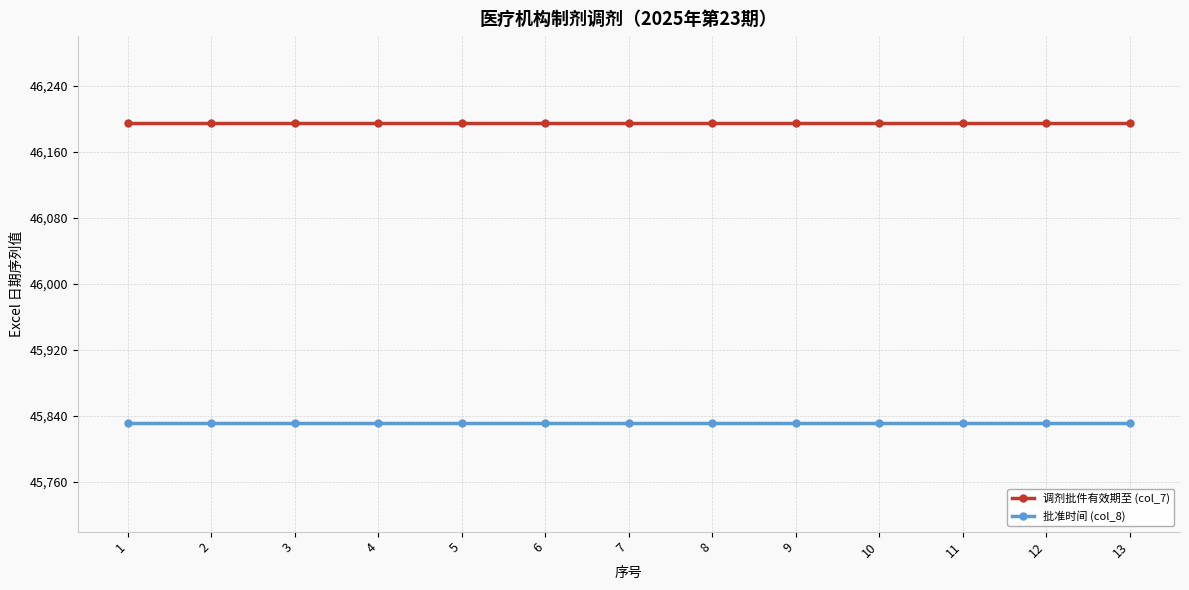

True or false: 调剂批件有效期至 (col_7) and 批准时间 (col_8) cross at least once.

False